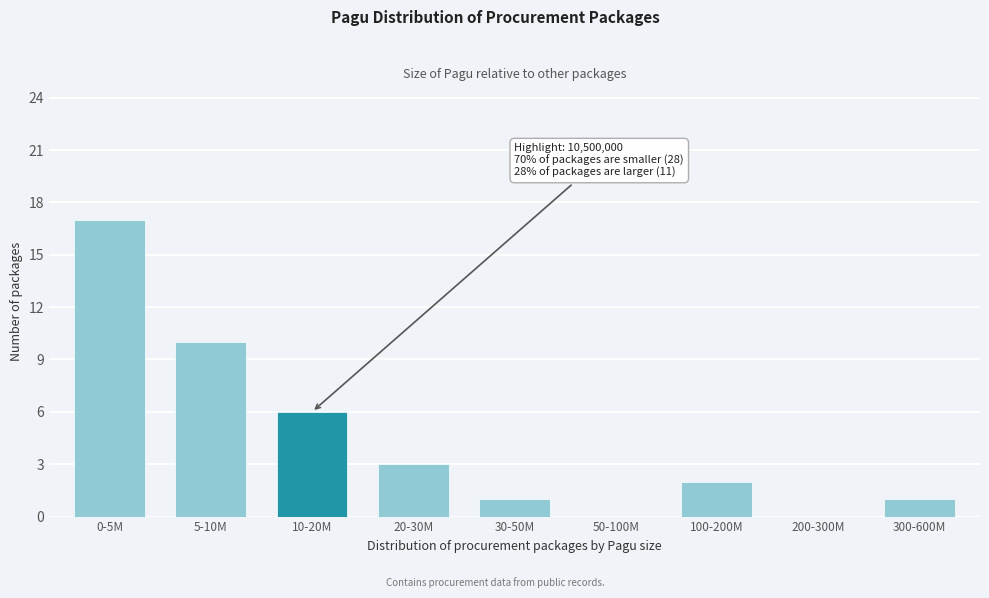

Is it true that the value at 100-200M is 2?

True